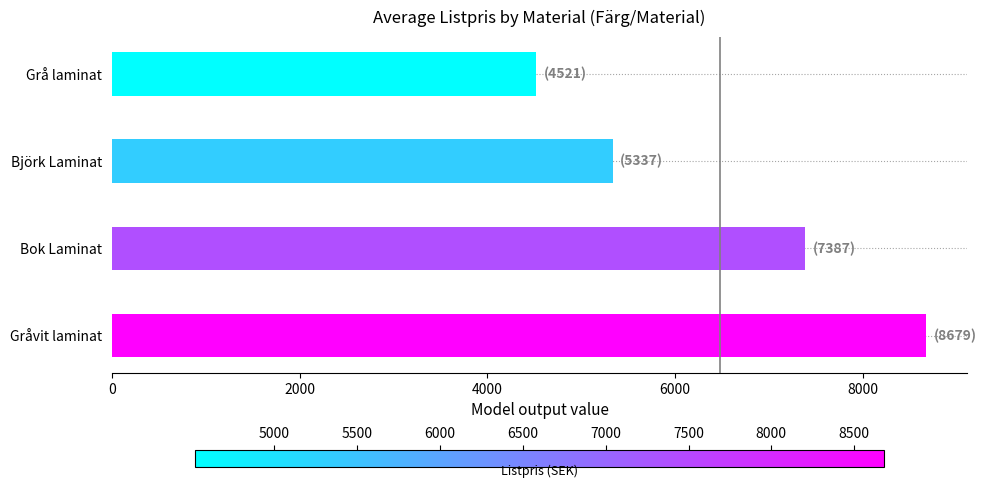

How many bars are there in total?

4